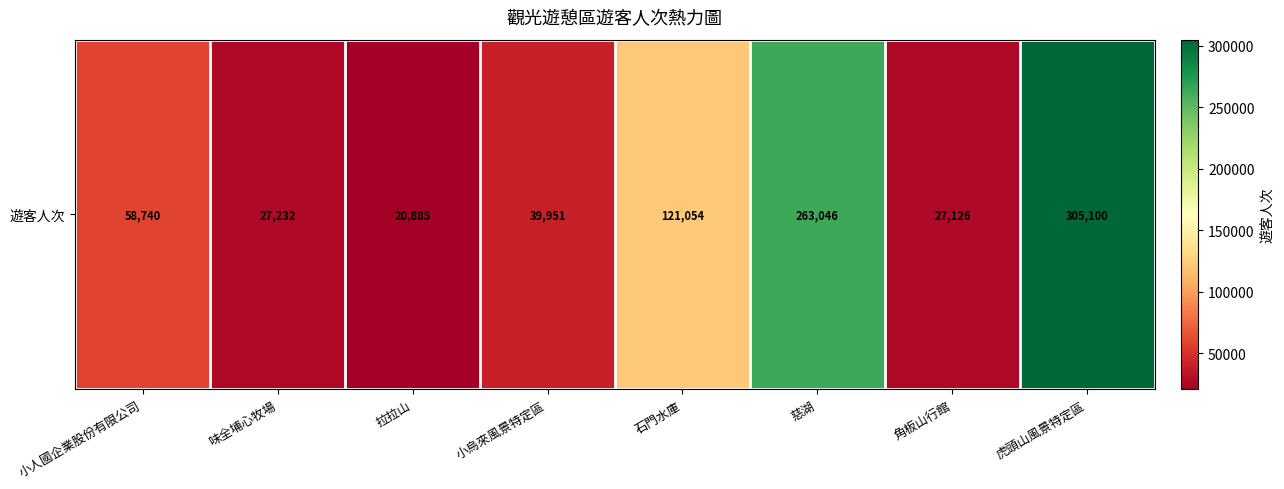

Reading left to right, transcribe all the data shown in this chart.

小人國企業股份有限公司=58740	味全埔心牧場=27232	拉拉山=20885	小烏來風景特定區=39951	石門水庫=121054	慈湖=263046	角板山行館=27126	虎頭山風景特定區=305100